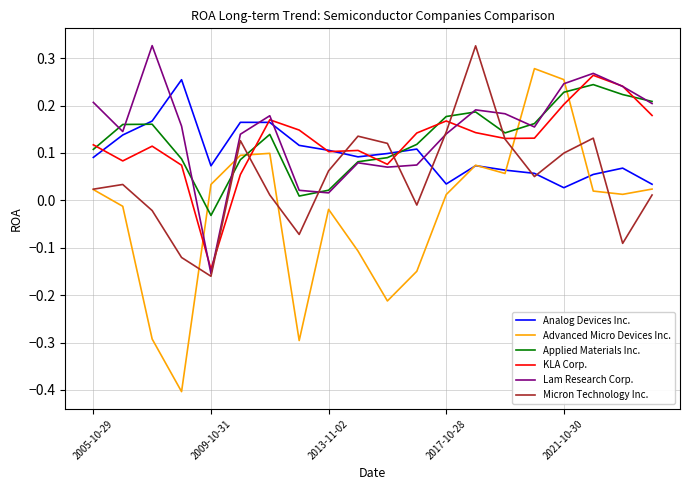

Which series ends up on top after the final intersection of Advanced Micro Devices Inc. and Micron Technology Inc.?

Advanced Micro Devices Inc.